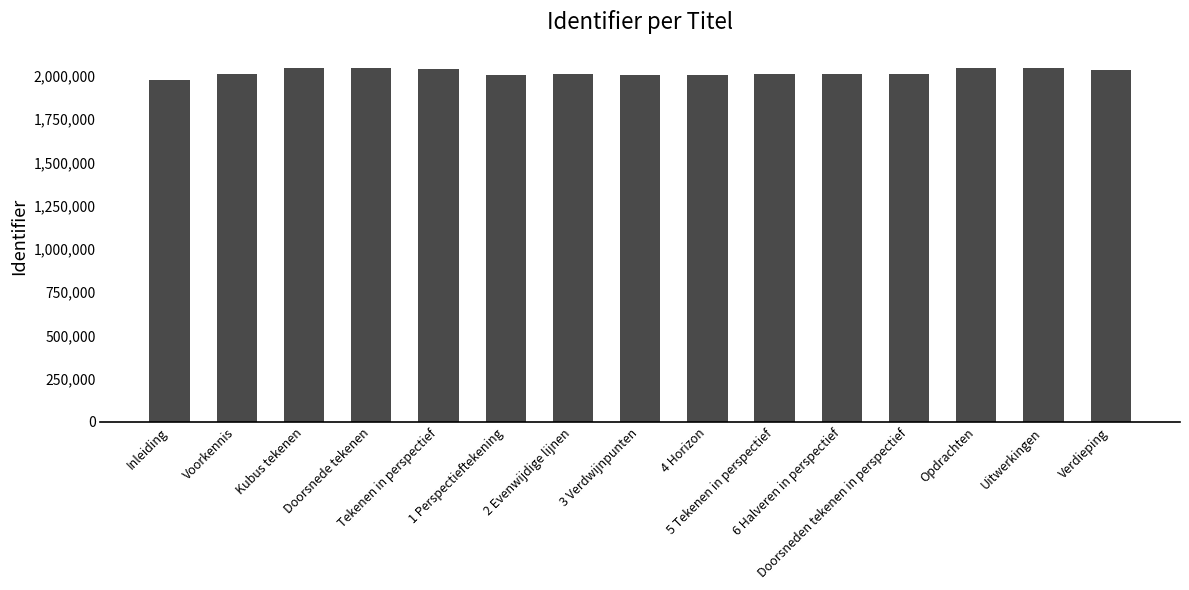

What is the difference between the second highest and minimum values?

74690